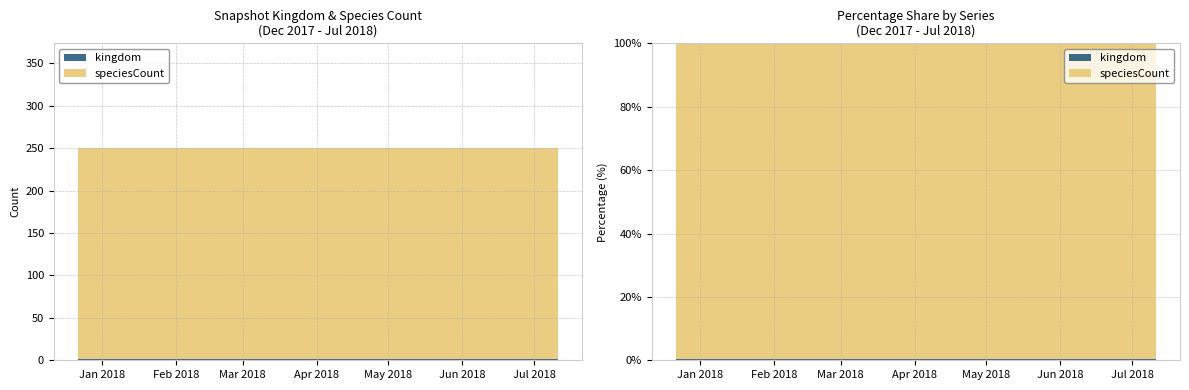

Reading left to right, extract all data points from this chart.

kingdom: 2017-12-22=1	2018-04-09=1	2018-07-11=1
speciesCount: 2017-12-22=249	2018-04-09=249	2018-07-11=249